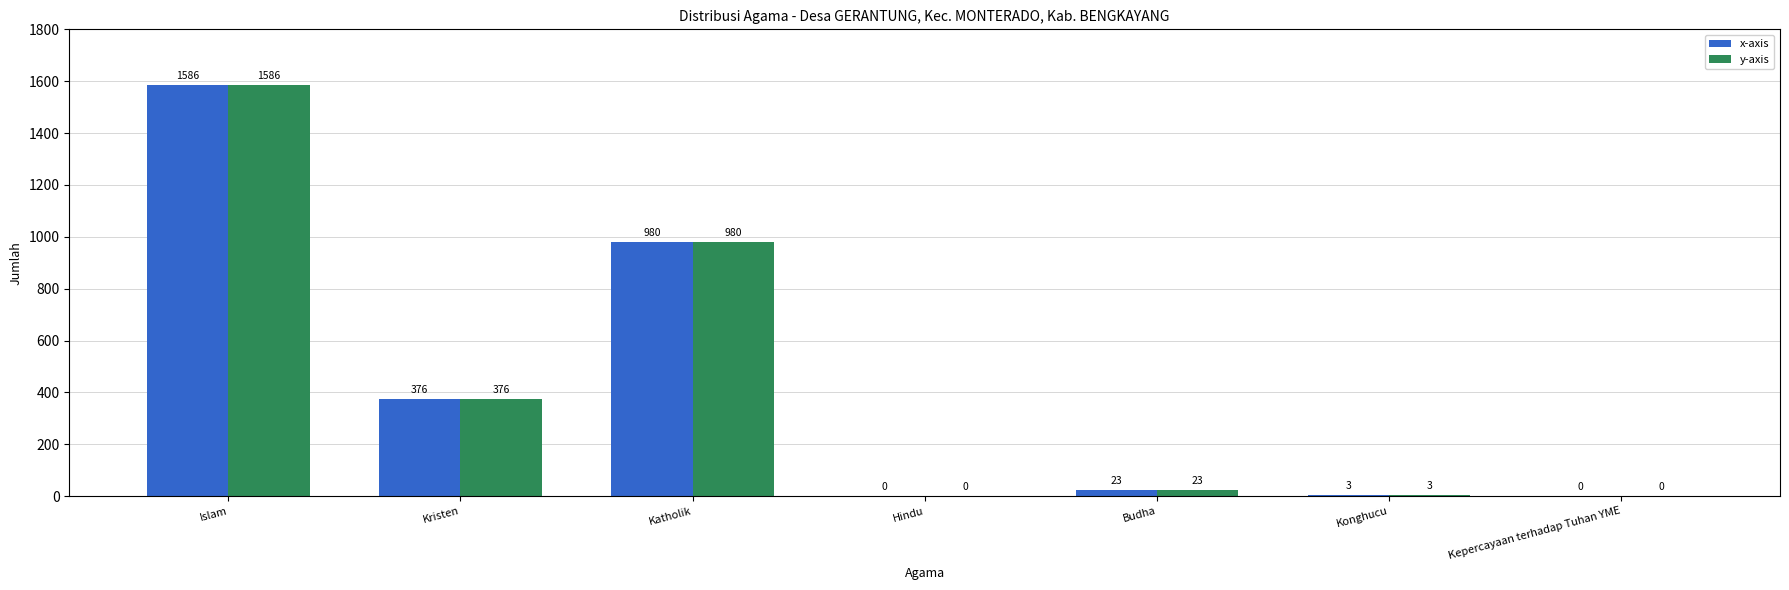

What value does the x-axis series have at Katholik, to the nearest 100?

1000